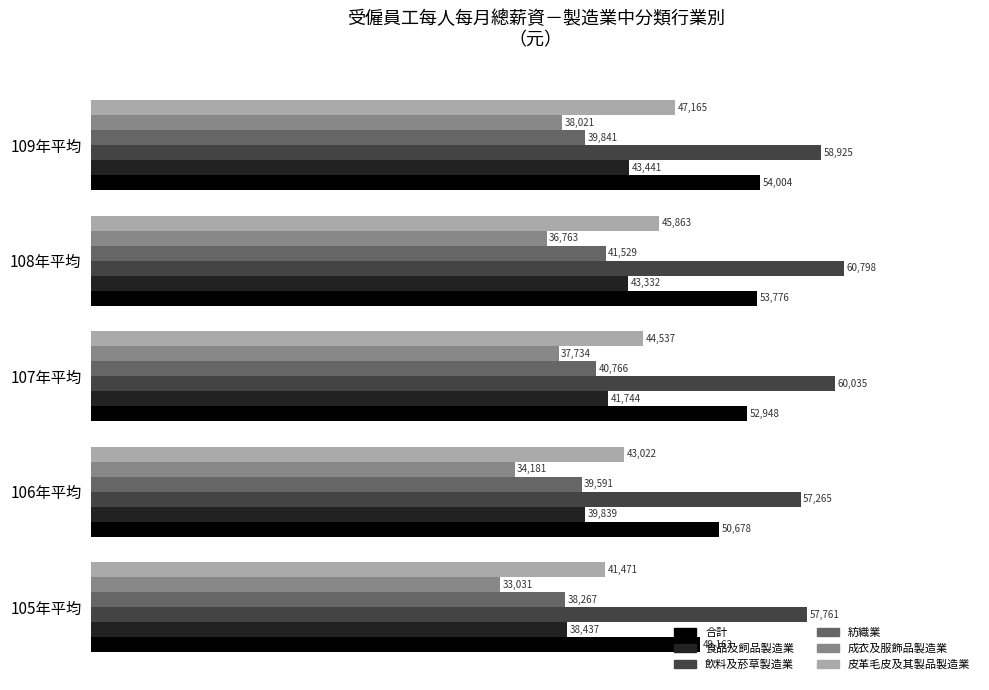

At how many categories does at least one series exceed 46425?

5